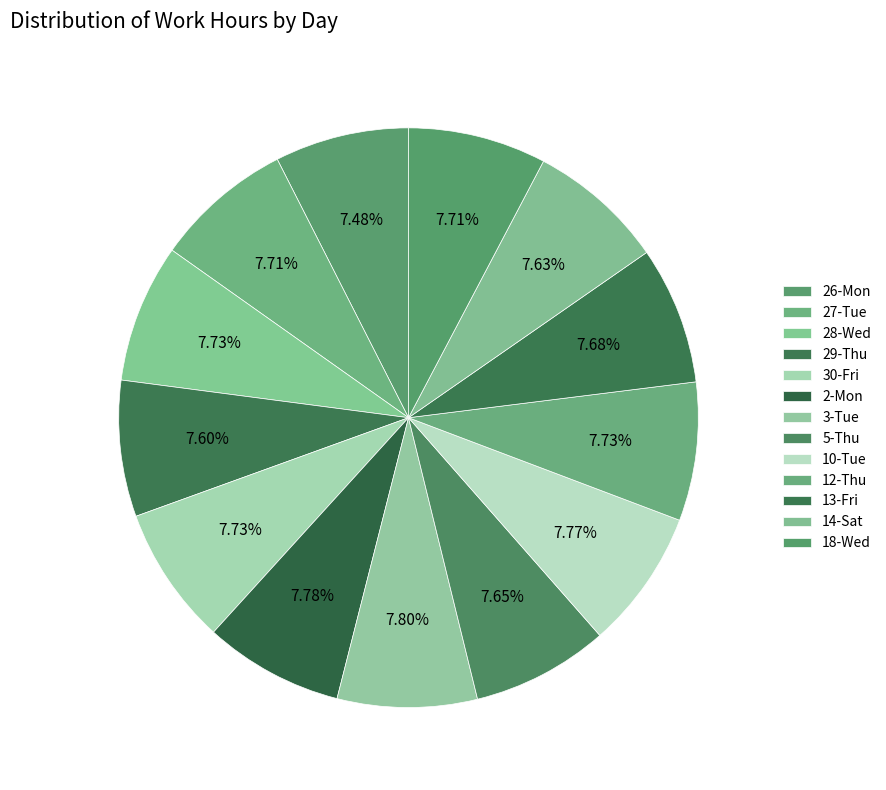

How much of the chart is everything except 14-Sat?

92.4%